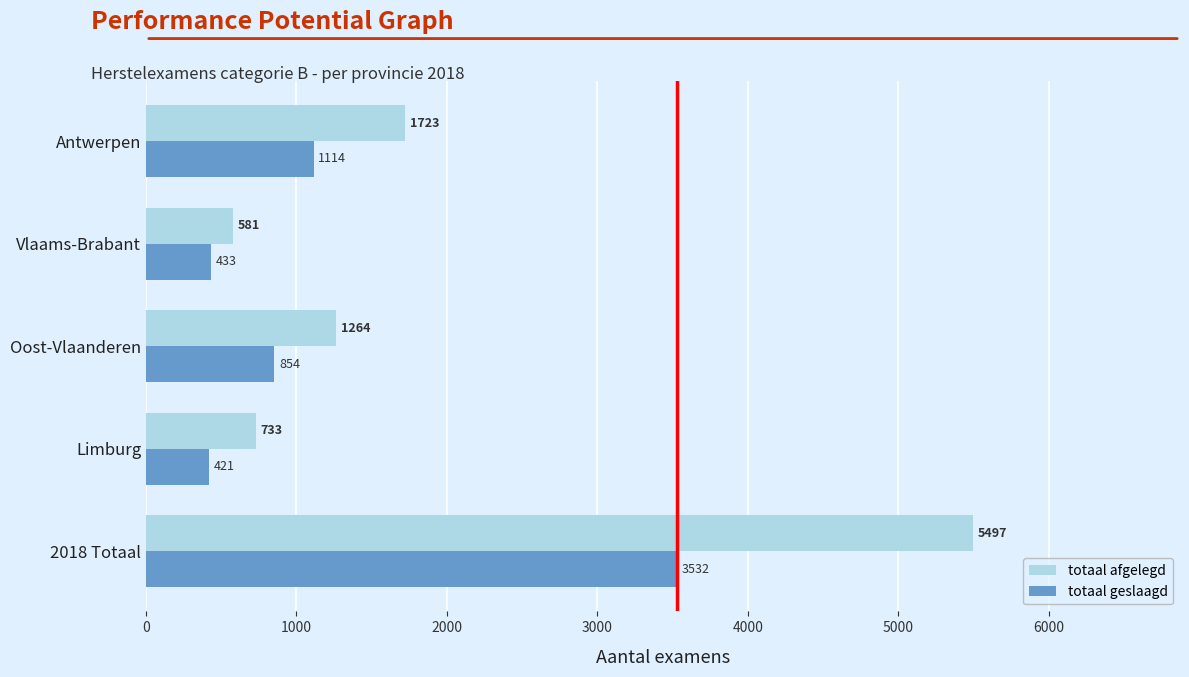

Where is totaal geslaagd nearest to the value 1976?

Antwerpen